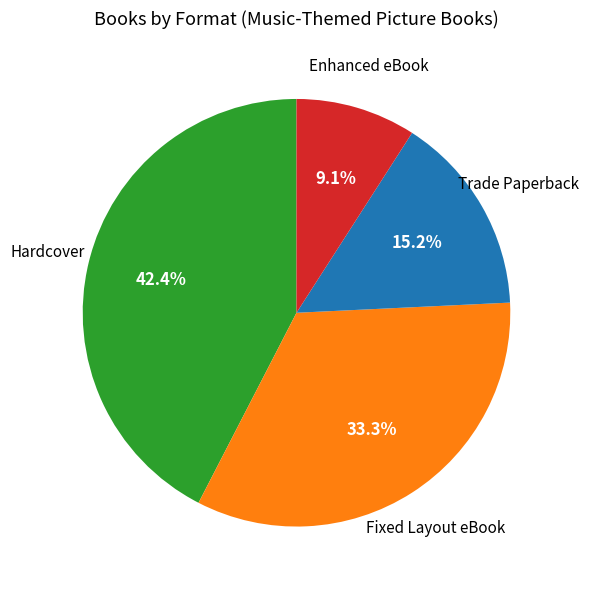

How many slices are in this pie chart?

4